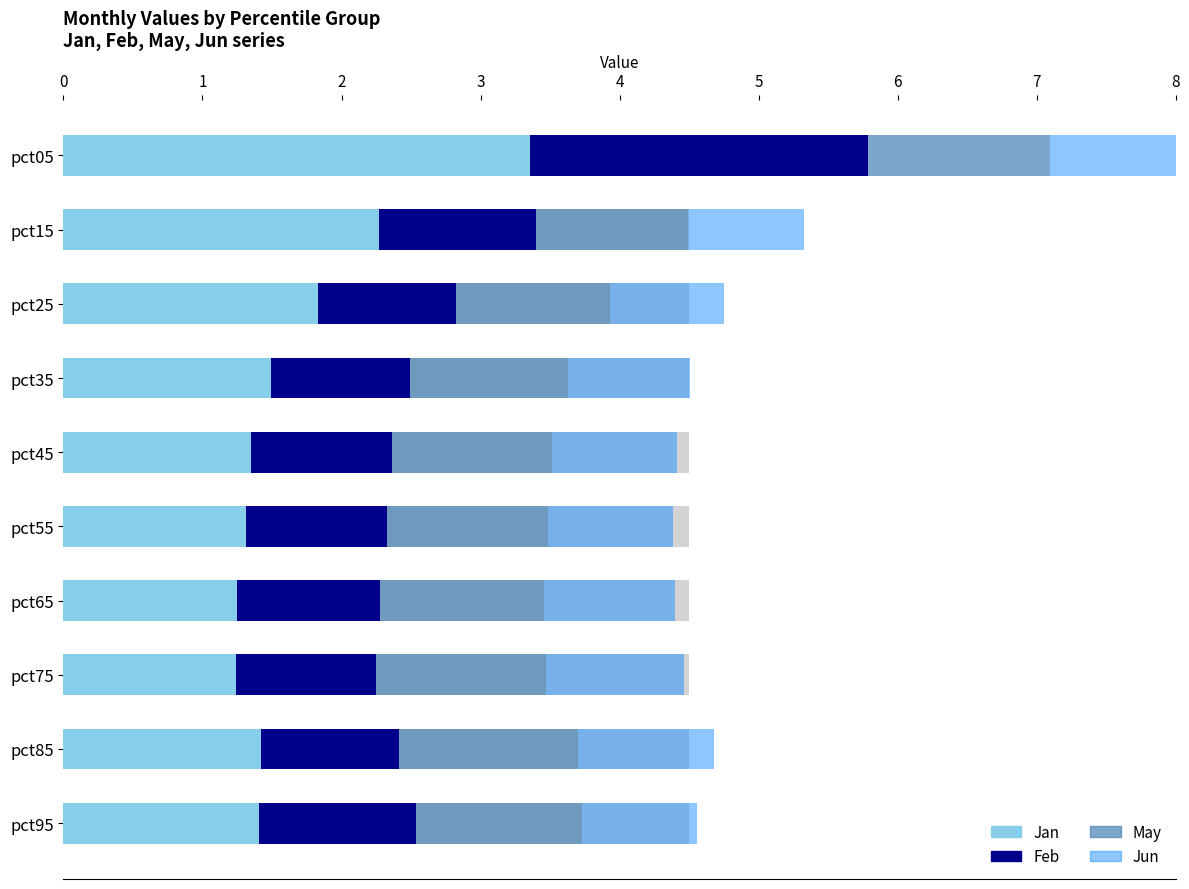

The value of Feb at pct25 is 1.3. True or false?

False